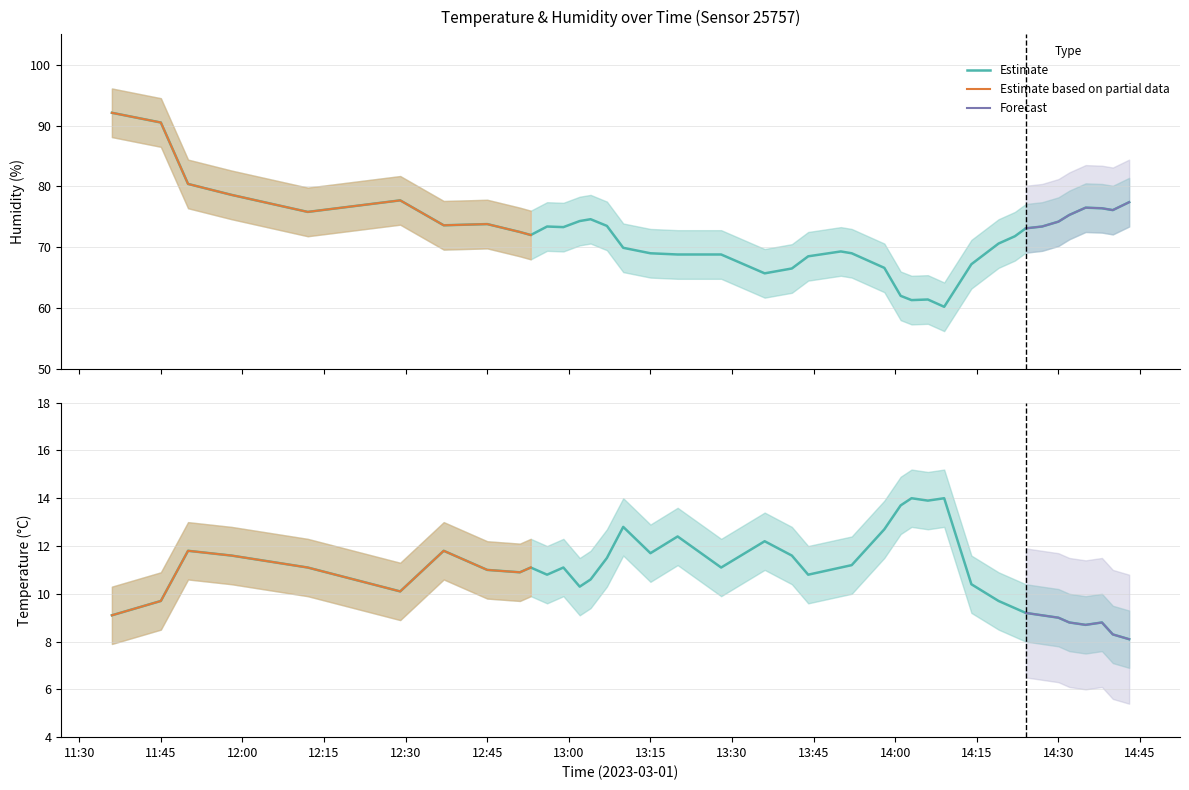

What position from the right is 12:51?

32